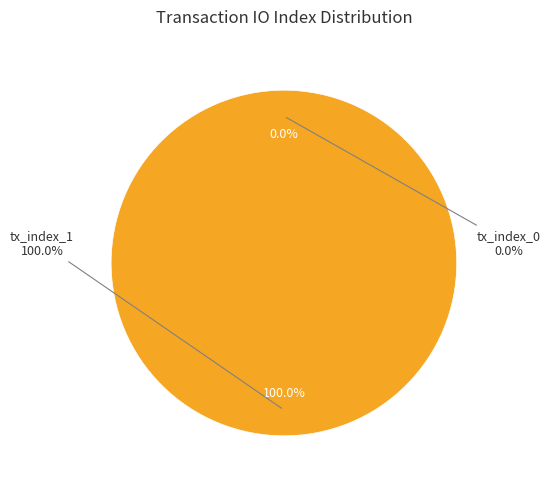

Which category has the biggest portion of the pie?

tx_index_1